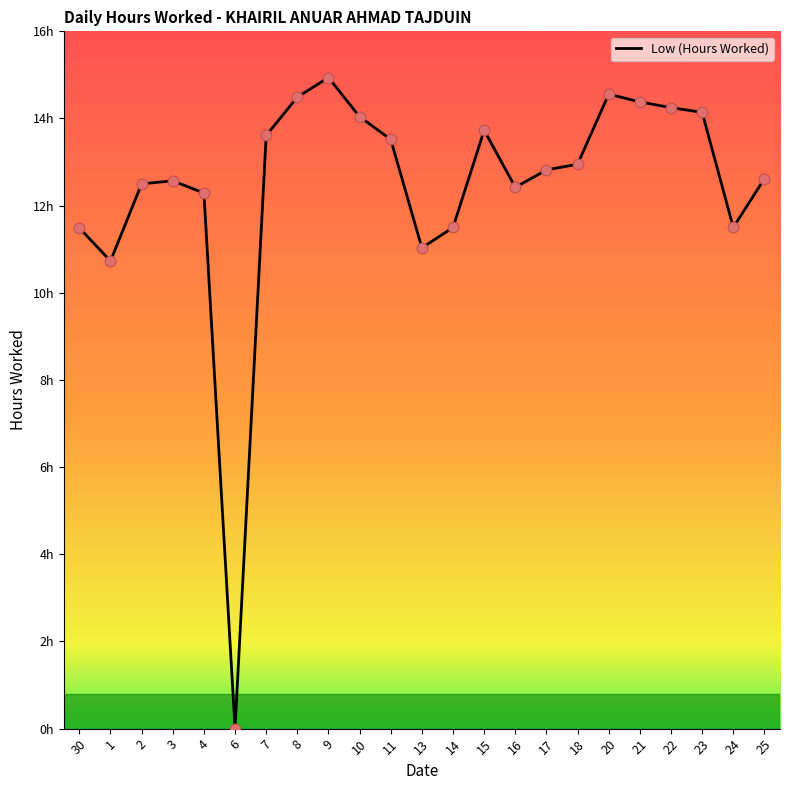

Which has a higher value, 22 or 7?

22